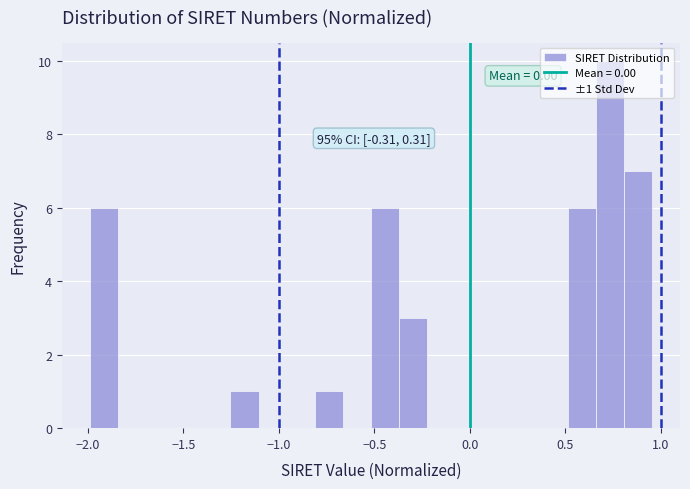

Around what value on the x-axis is the tallest bar? Give the approximate position of its centre, as read against the axis.

0.75